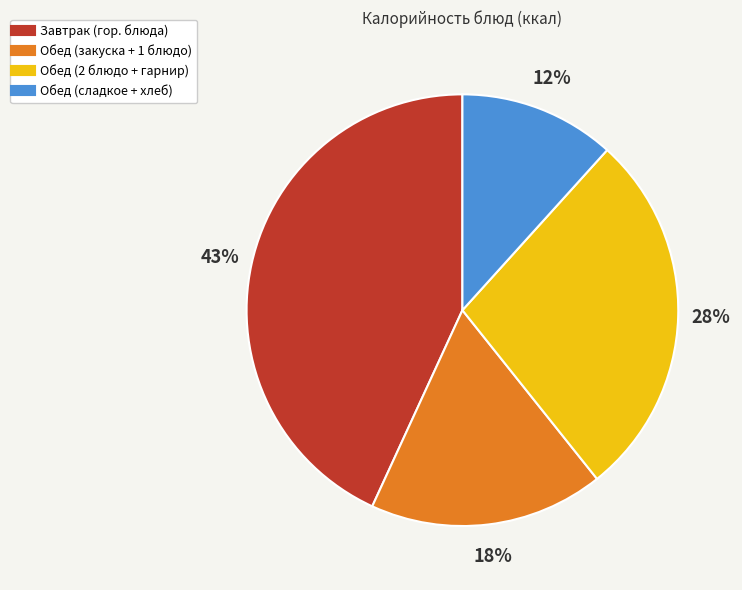

To the nearest percent, what is the average slice percentage?

25%